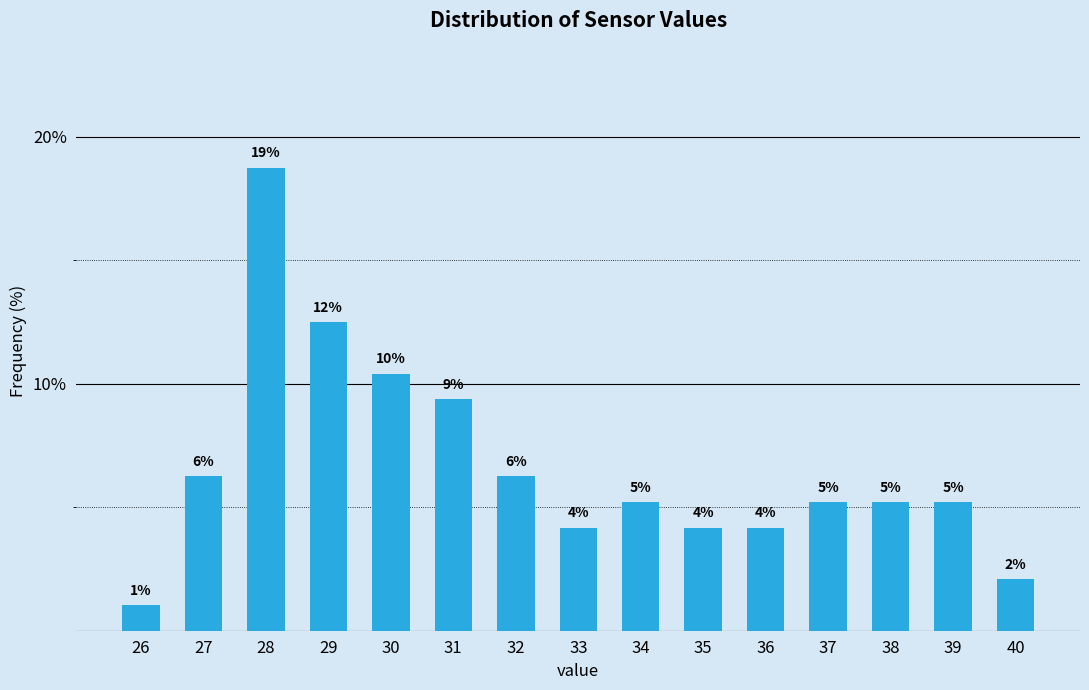

How many bars are there in total?

15